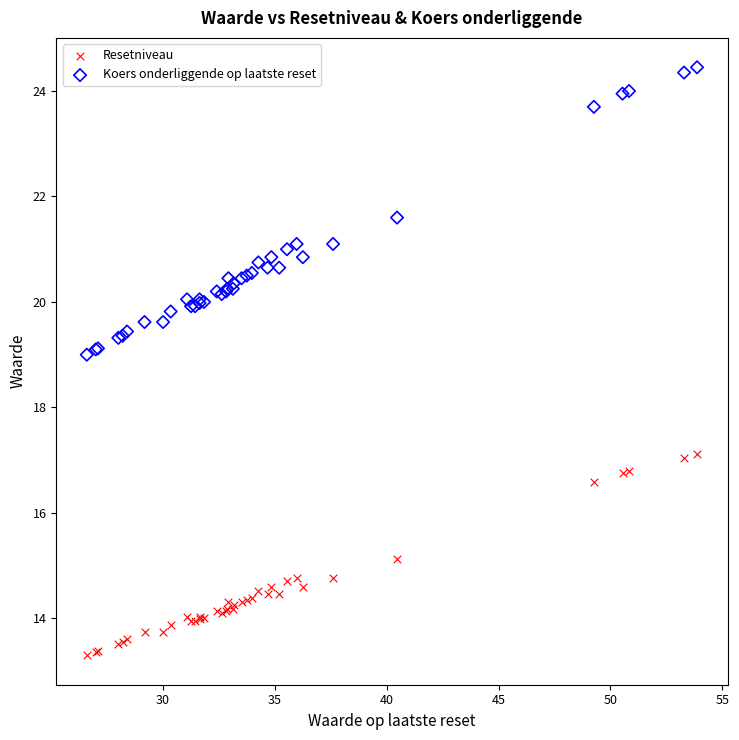

Which series contains the highest Y value?

Koers onderliggende op laatste reset